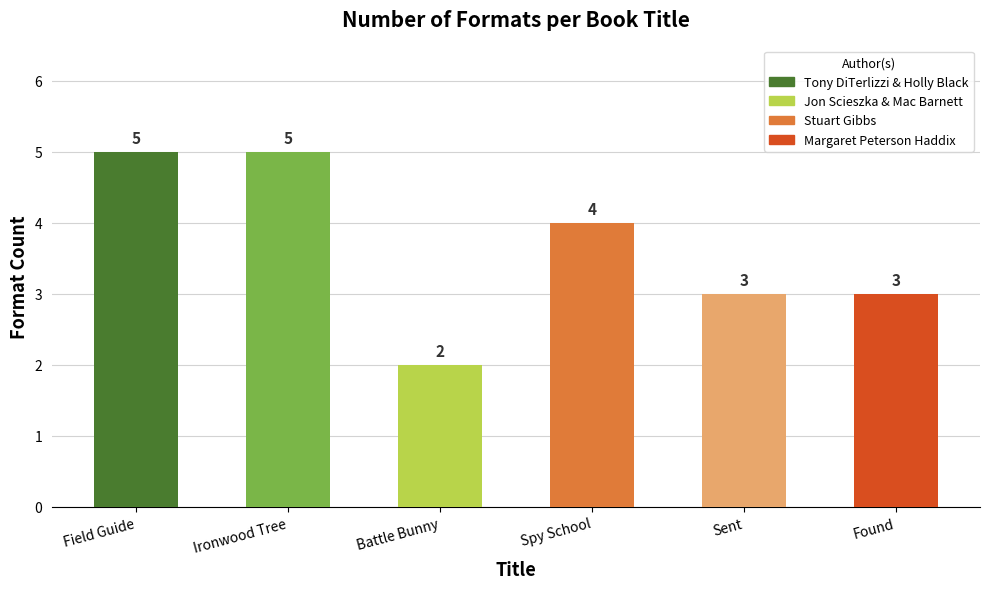

The value at Field Guide is 5. True or false?

True